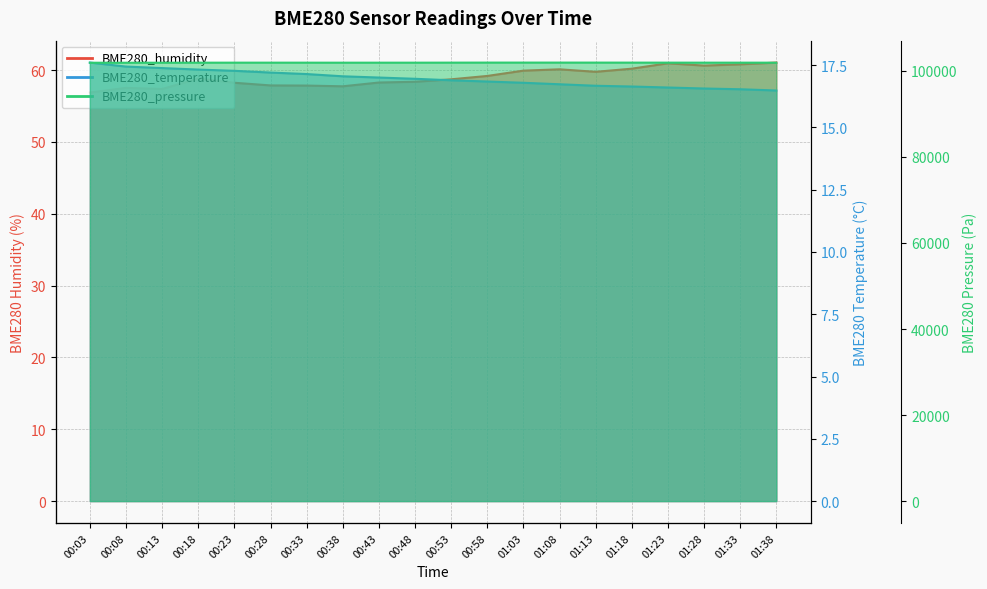

True or false: BME280_pressure and BME280_humidity intersect in this chart.

False